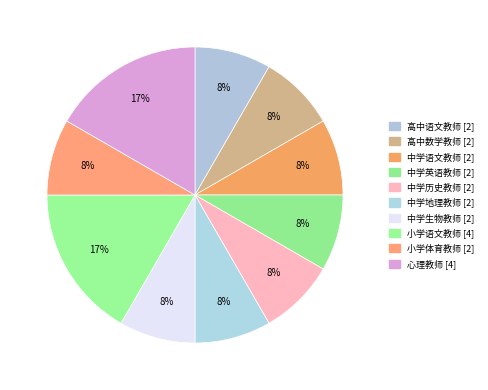

Is the sum of 小学语文教师 and 中学语文教师 greater than half?

No